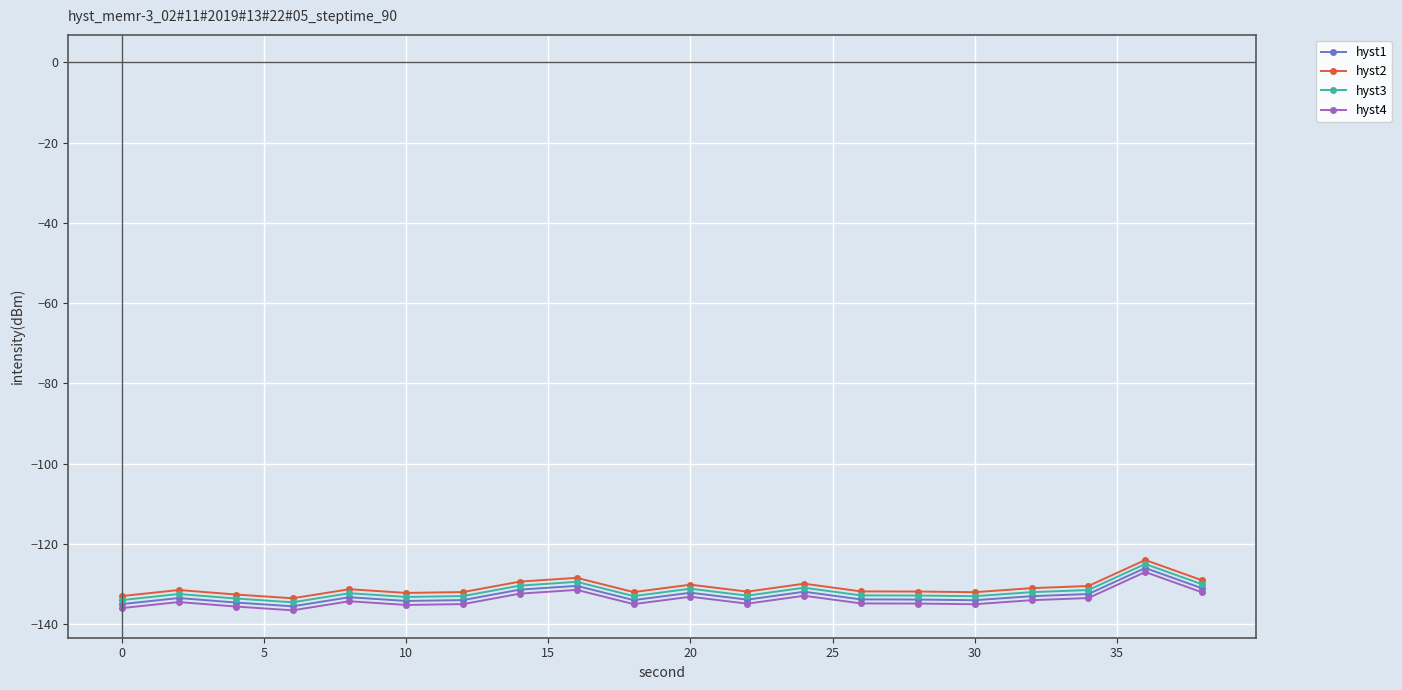

True or false: hyst1 has more than 2 points higher than both neighbors.

True